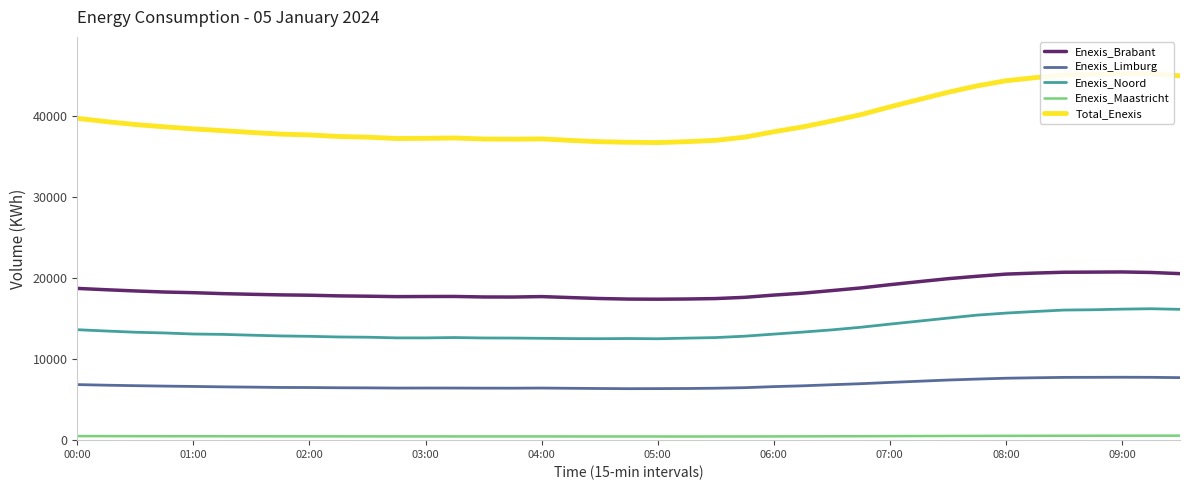

How many series are shown in this chart?

5